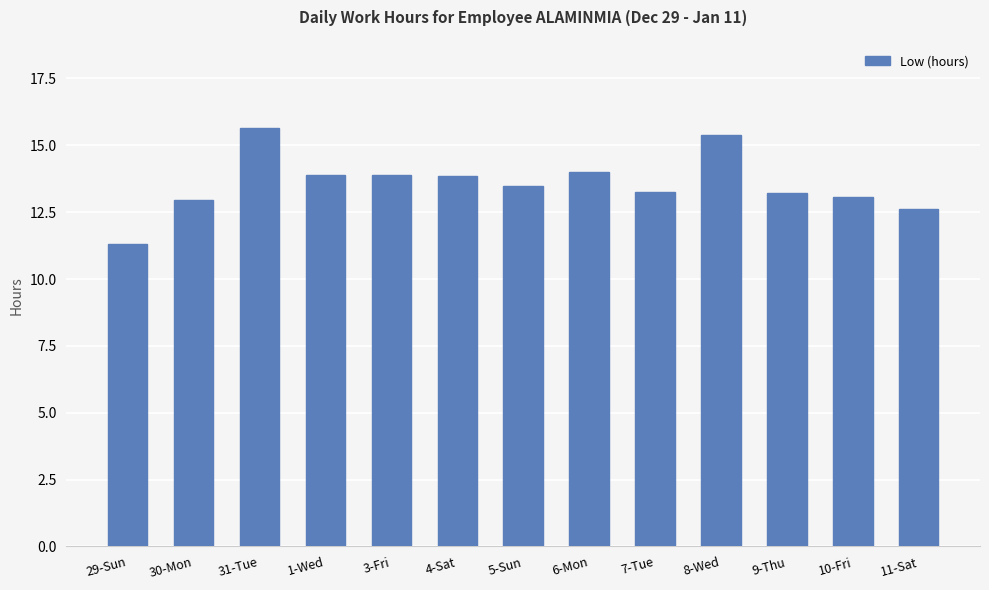

Is it true that the value at 10-Fri is 18.8?

False